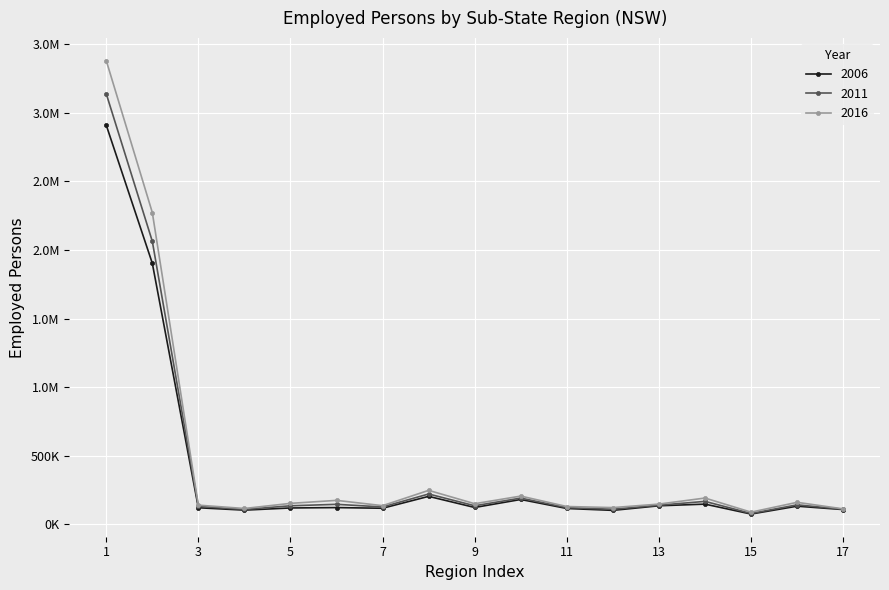

List the series in order of their peak value, lowest first.

2006, 2011, 2016